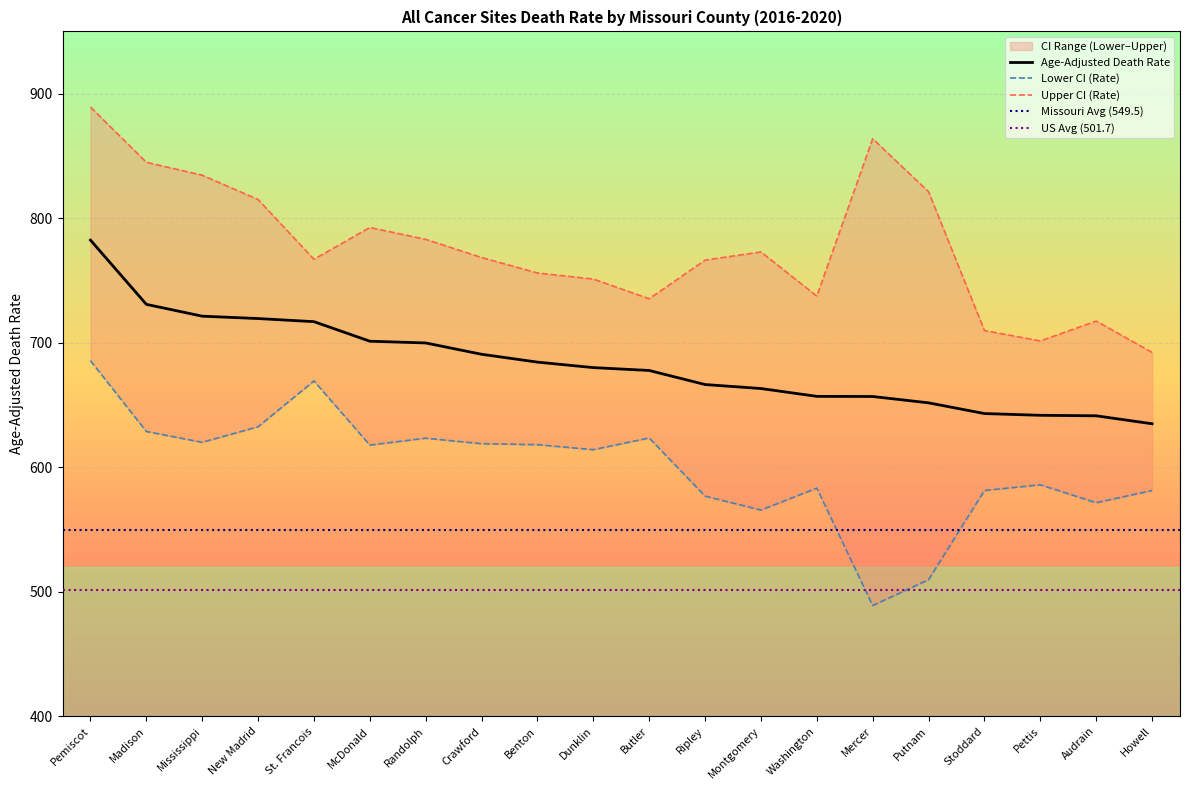

Is it true that Age-Adjusted Death Rate equals 271.1 at Randolph?

False